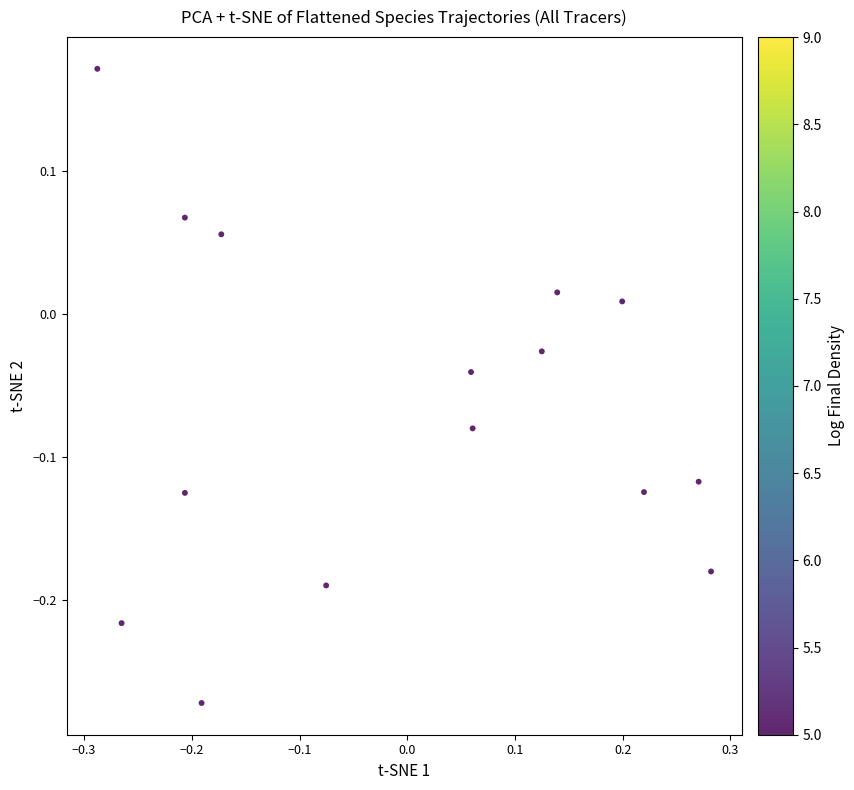

What is the range of Y values (max minus min)?

0.4